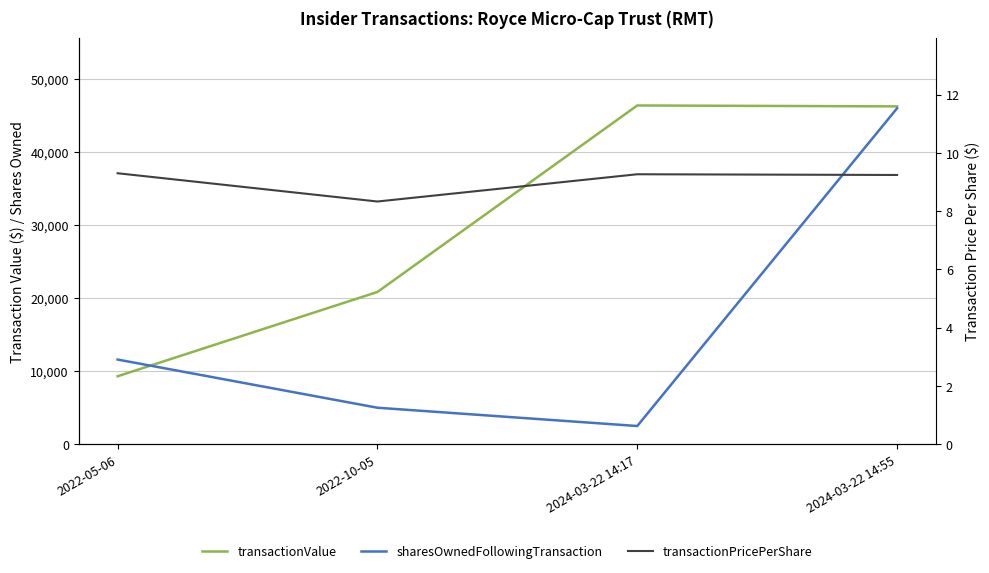

True or false: transactionPricePerShare and transactionValue cross at least once.

False